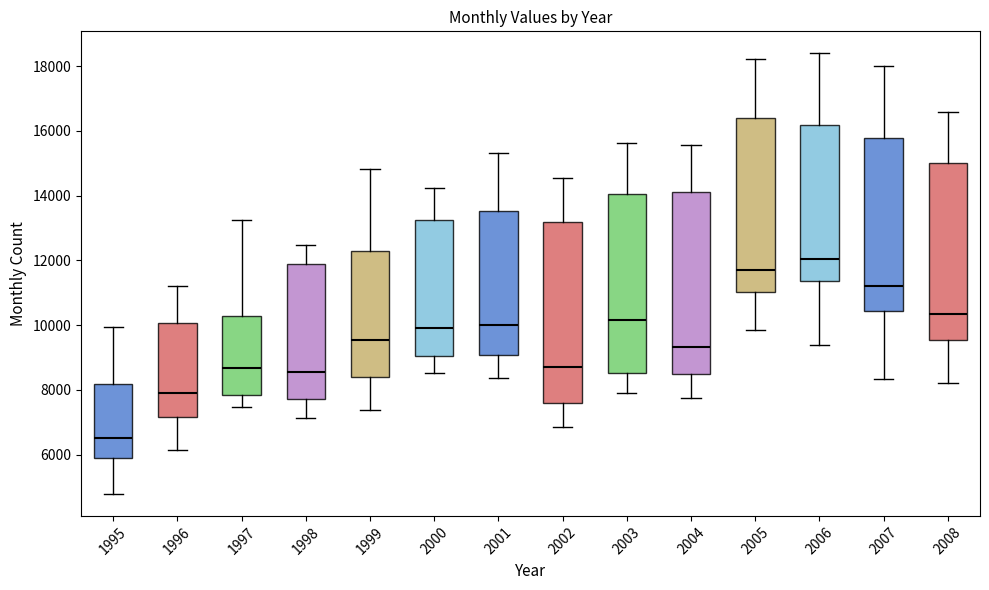

Which box has the lowest median line?

1995